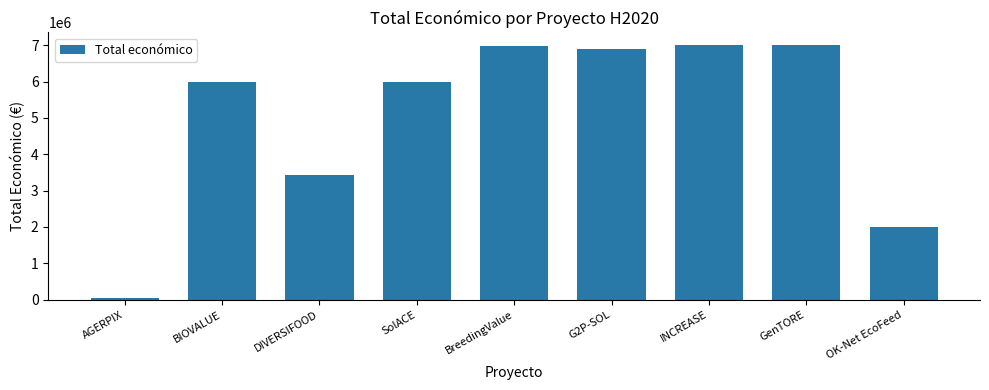

Approximately how many times larger is the value at G2P-SOL compared to OK-Net EcoFeed?

3.5